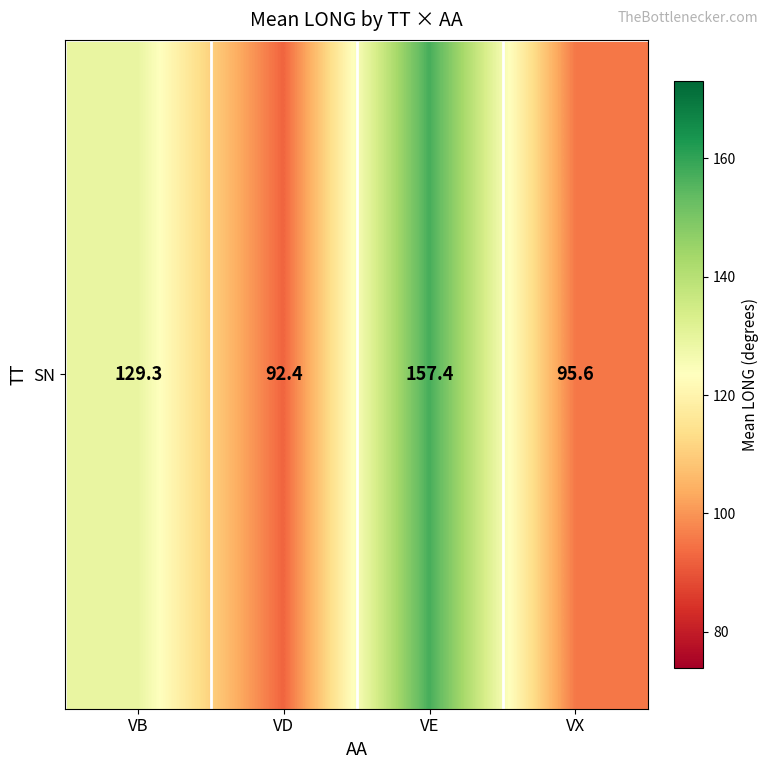

Reading right to left, list all the values displayed in this chart.

95.6	157.4	92.4	129.3